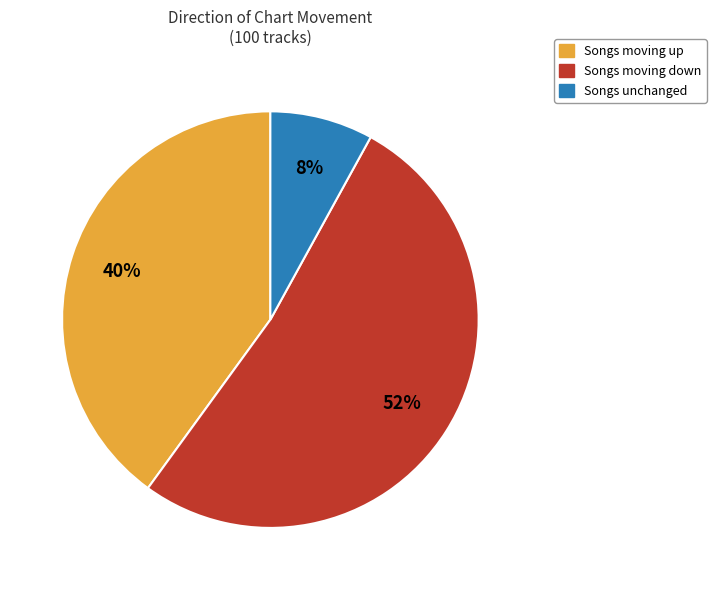

To the nearest percent, what is the difference between the largest and smallest slice percentages?

44%